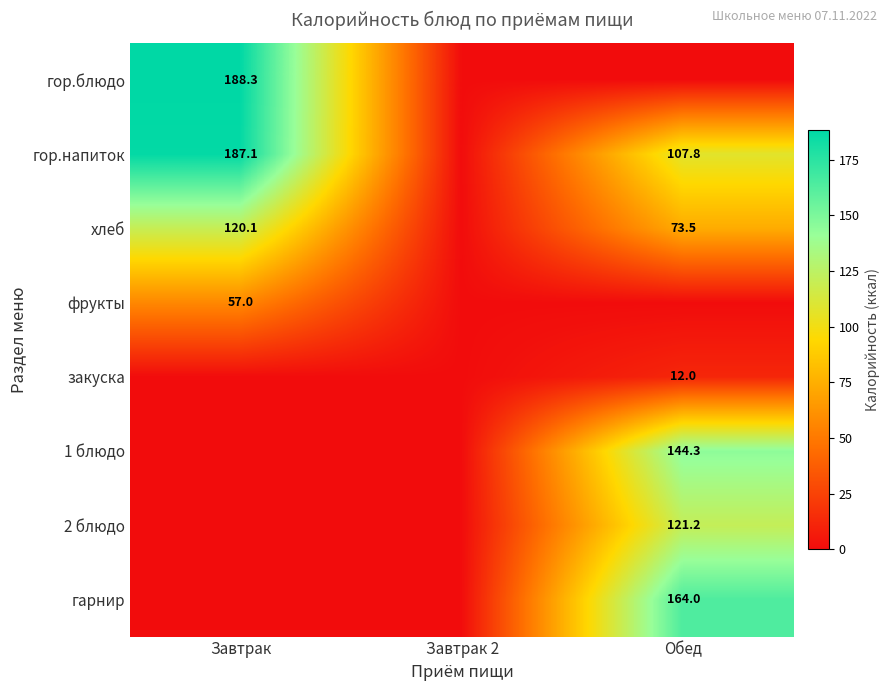

The фрукты series shows 76.0 at Завтрак. True or false?

False